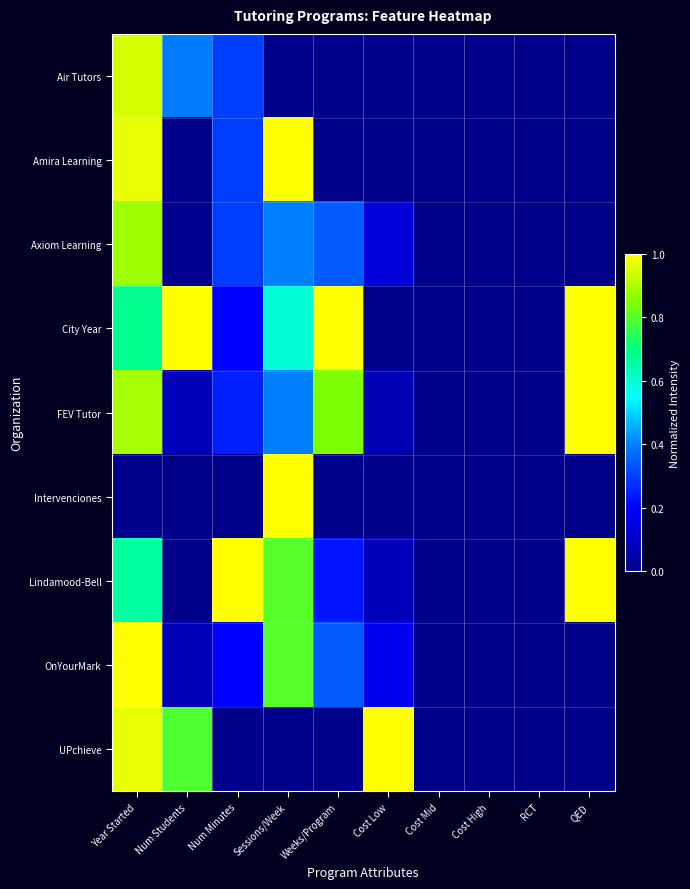

What is the spread (max minus min) of values at Num Minutes?

1.0